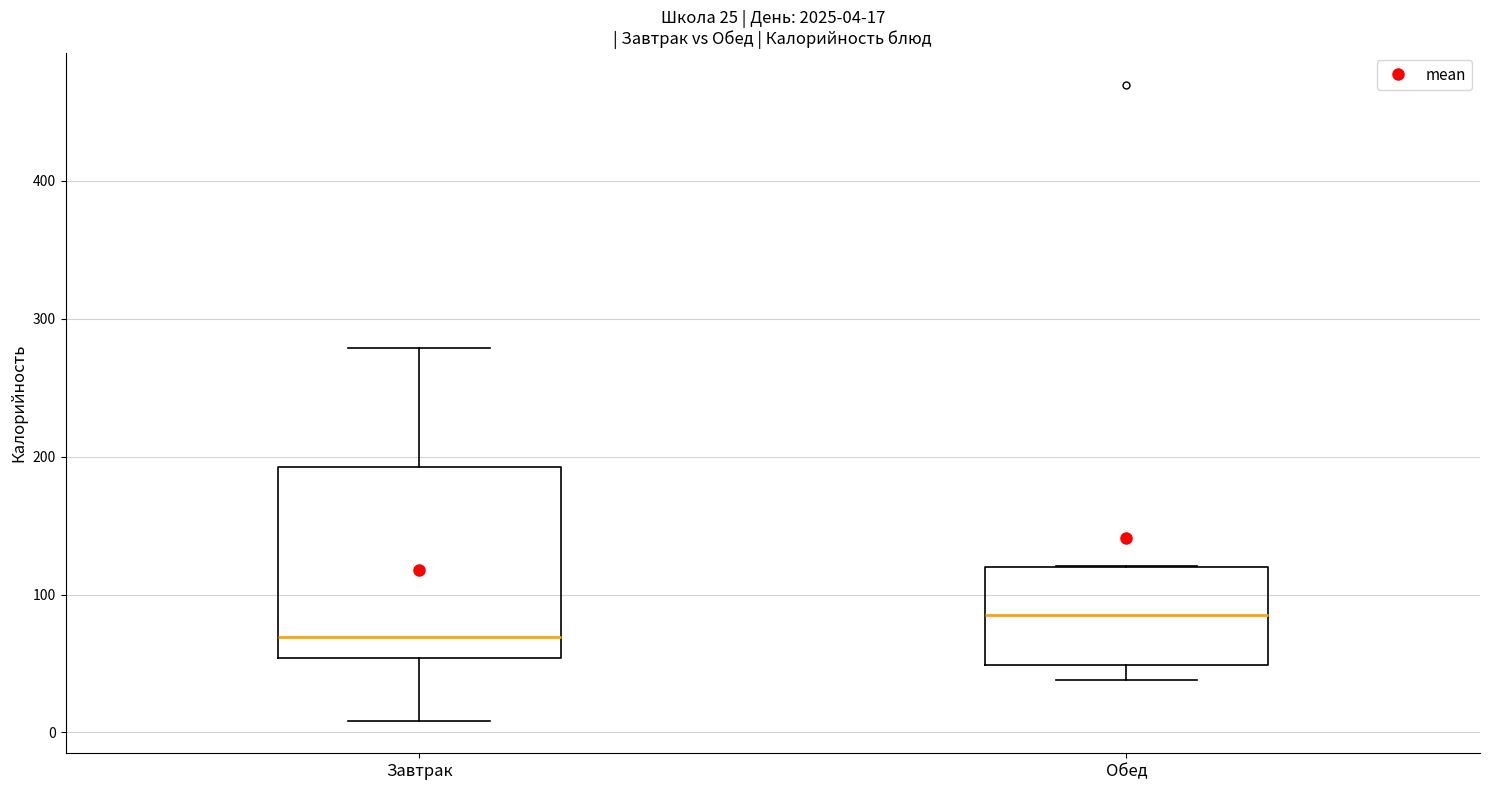

Which box is the tallest, from its lower edge to its upper edge?

Завтрак